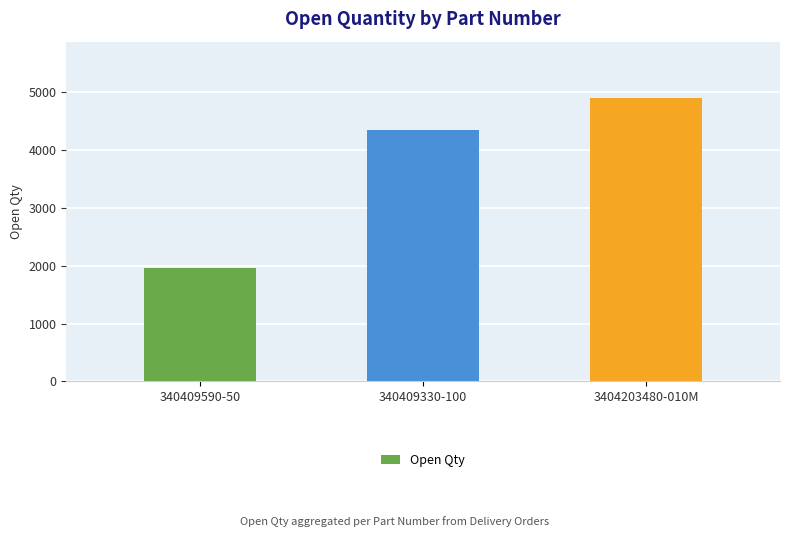

What is the difference between the values at 3404203480-010M and 340409590-50?

2934